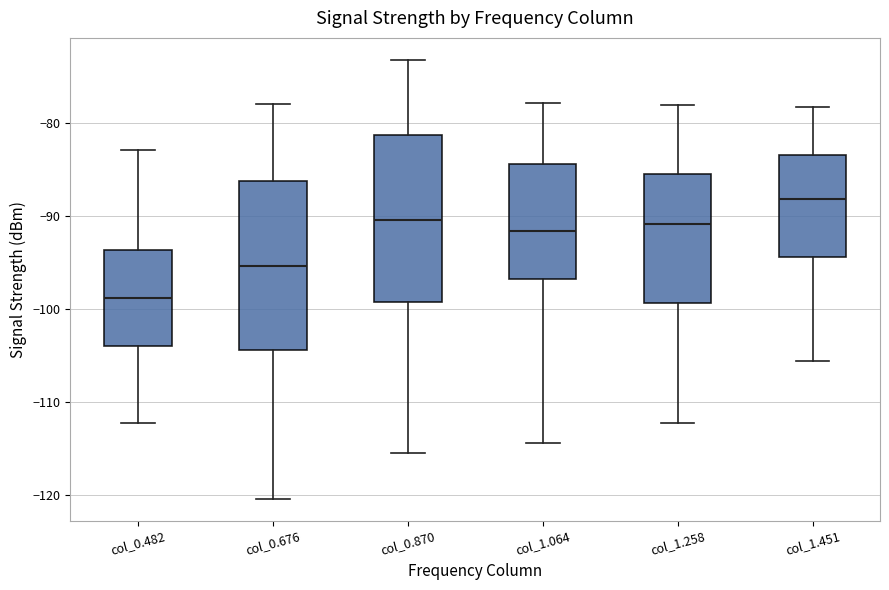

Which box's median line is the lowest?

col_0.482